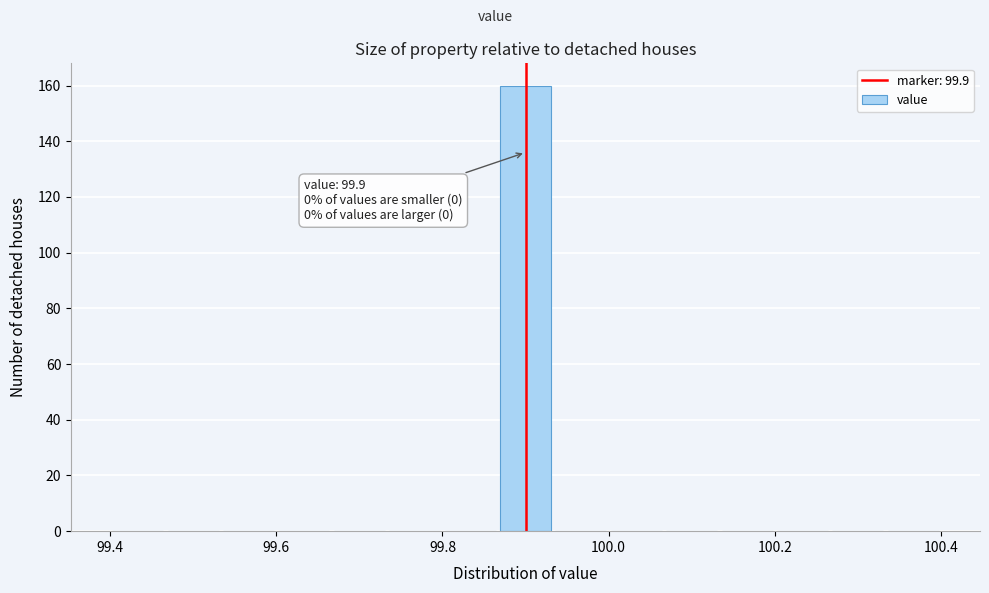

Read against the x-axis, roughly where is the centre of the tallest bar?

99.90